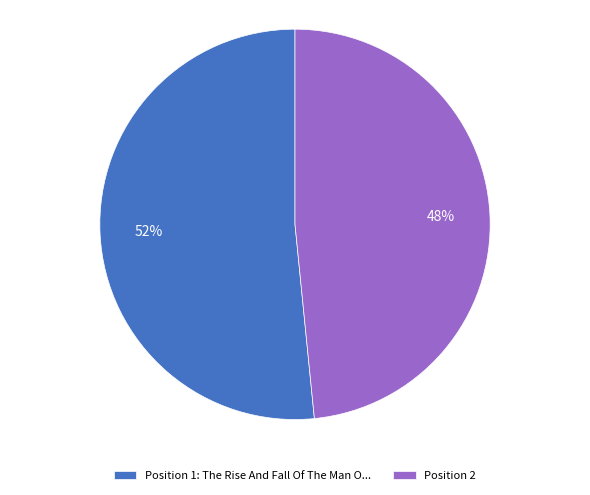

Is the sum of Position 1: The Rise And Fall Of The Man O... and Position 2 greater than half?

Yes